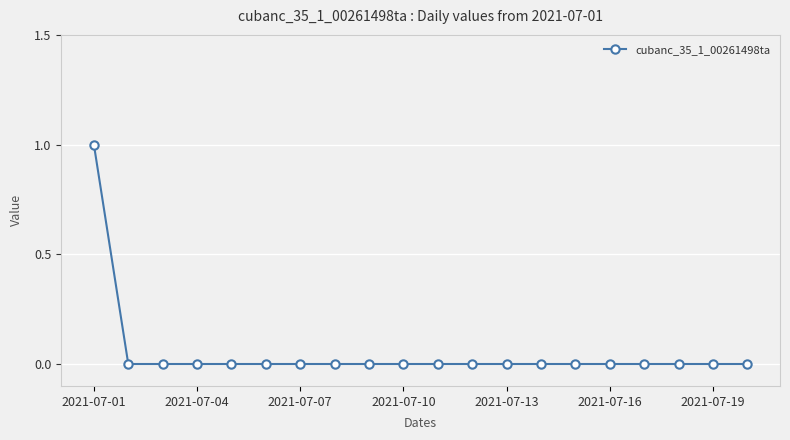

Reading left to right, transcribe all the data shown in this chart.

1	0	0	0	0	0	0	0	0	0	0	0	0	0	0	0	0	0	0	0